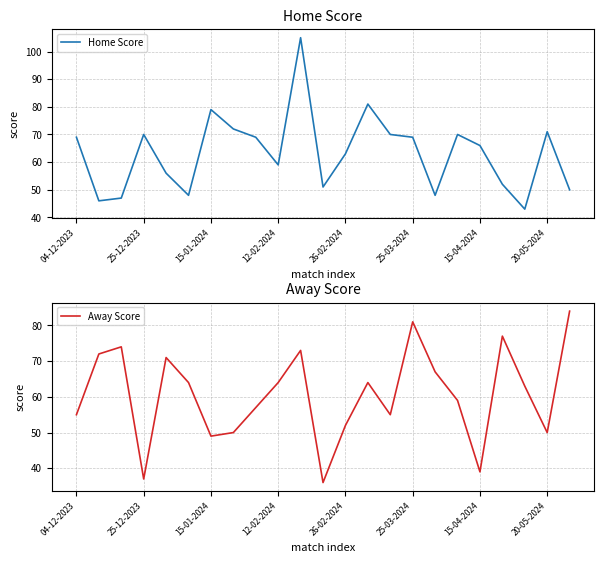

How many distinct data groups are displayed?

2